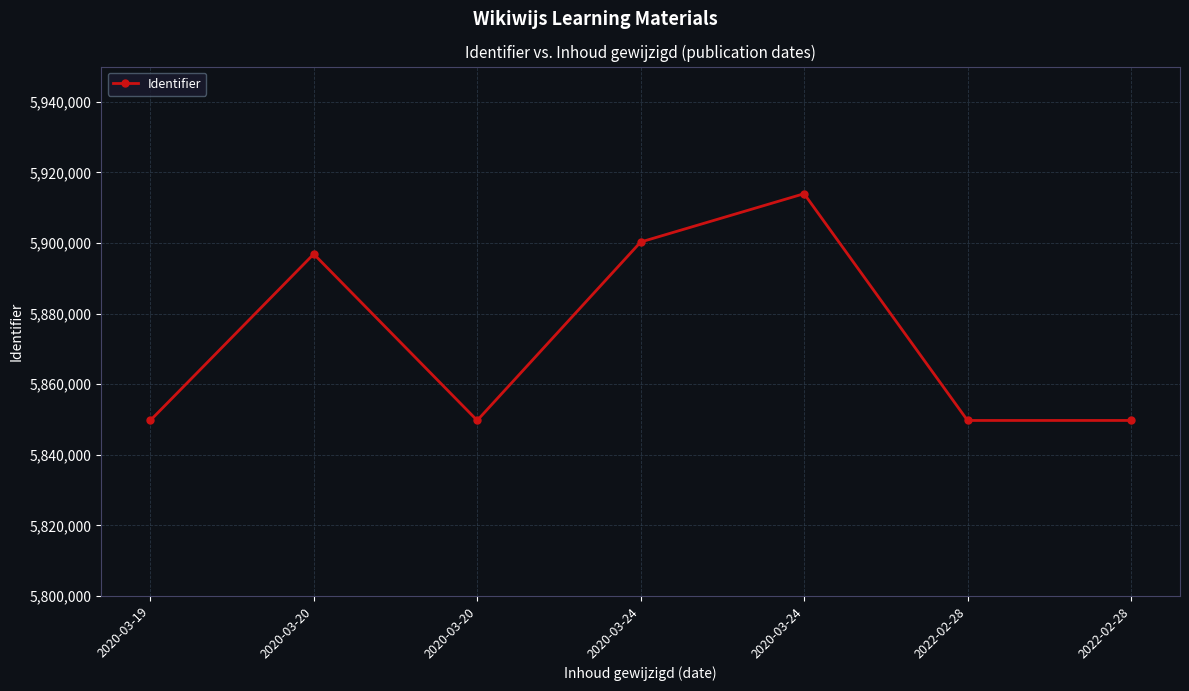

How many lines are shown in the chart?

1